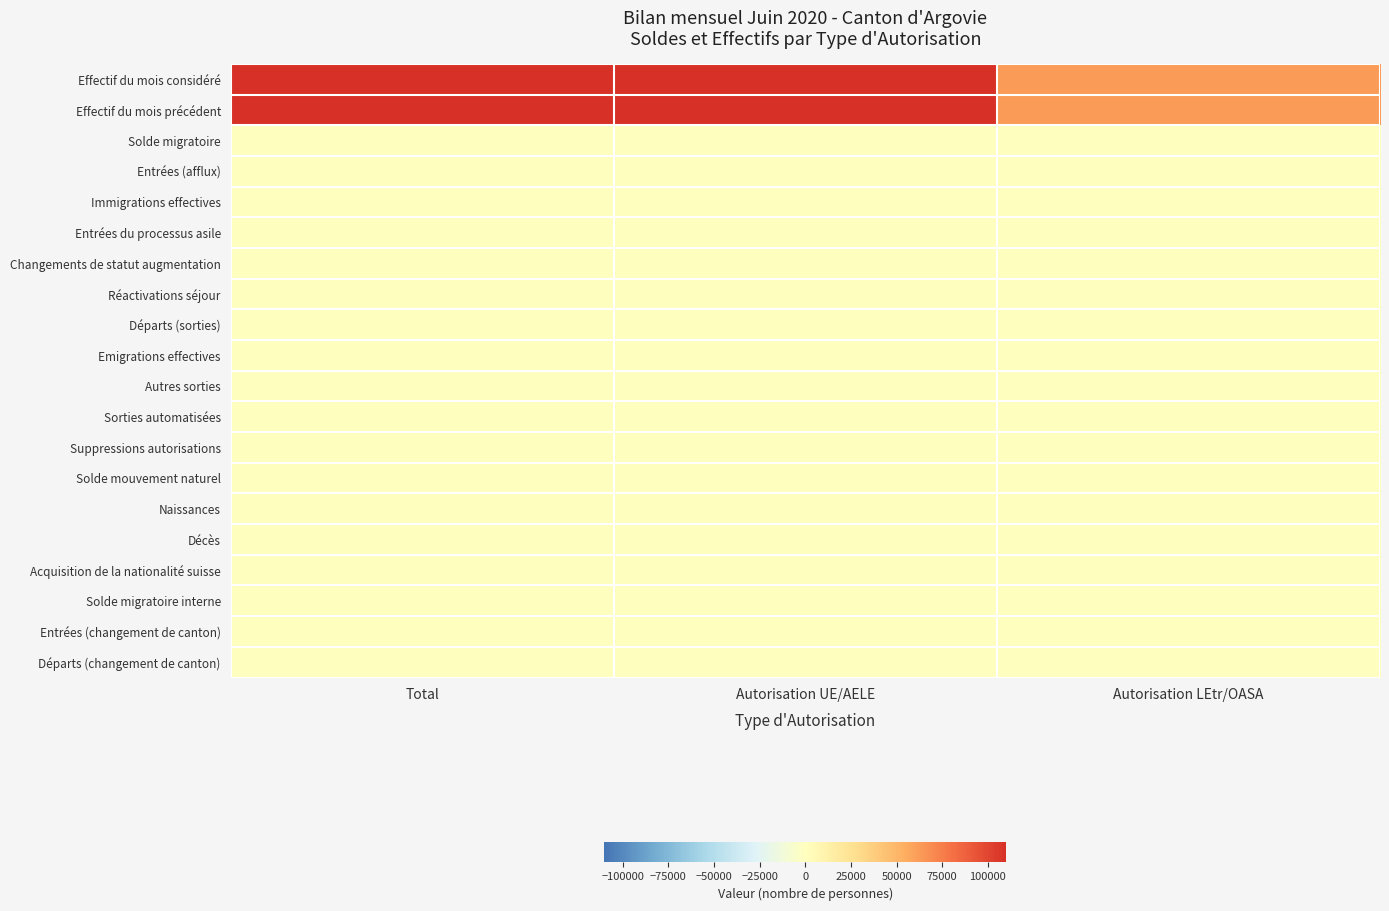

Reading right to left, extract all data points from this chart.

Effectif du mois considéré: Autorisation LEtr/OASA=62517	Autorisation UE/AELE=110279	Total=172796
Effectif du mois précédent: Autorisation LEtr/OASA=62456	Autorisation UE/AELE=110150	Total=172606
Solde migratoire: Autorisation LEtr/OASA=148	Autorisation UE/AELE=186	Total=334
Entrées (afflux): Autorisation LEtr/OASA=182	Autorisation UE/AELE=484	Total=666
Immigrations effectives: Autorisation LEtr/OASA=90	Autorisation UE/AELE=340	Total=430
Entrées du processus asile: Autorisation LEtr/OASA=85	Autorisation UE/AELE=0	Total=85
Changements de statut augmentation: Autorisation LEtr/OASA=7	Autorisation UE/AELE=144	Total=151
Réactivations séjour: Autorisation LEtr/OASA=28	Autorisation UE/AELE=29	Total=57
Départs (sorties): Autorisation LEtr/OASA=-31	Autorisation UE/AELE=-287	Total=-318
Emigrations effectives: Autorisation LEtr/OASA=-31	Autorisation UE/AELE=-287	Total=-318
Autres sorties: Autorisation LEtr/OASA=-31	Autorisation UE/AELE=-40	Total=-71
Sorties automatisées: Autorisation LEtr/OASA=-30	Autorisation UE/AELE=-37	Total=-67
Suppressions autorisations: Autorisation LEtr/OASA=-1	Autorisation UE/AELE=-3	Total=-4
Solde mouvement naturel: Autorisation LEtr/OASA=58	Autorisation UE/AELE=68	Total=126
Naissances: Autorisation LEtr/OASA=67	Autorisation UE/AELE=91	Total=158
Décès: Autorisation LEtr/OASA=-9	Autorisation UE/AELE=-23	Total=-32
Acquisition de la nationalité suisse: Autorisation LEtr/OASA=-172	Autorisation UE/AELE=-125	Total=-297
Solde migratoire interne: Autorisation LEtr/OASA=28	Autorisation UE/AELE=1	Total=29
Entrées (changement de canton): Autorisation LEtr/OASA=86	Autorisation UE/AELE=245	Total=331
Départs (changement de canton): Autorisation LEtr/OASA=-58	Autorisation UE/AELE=-244	Total=-302